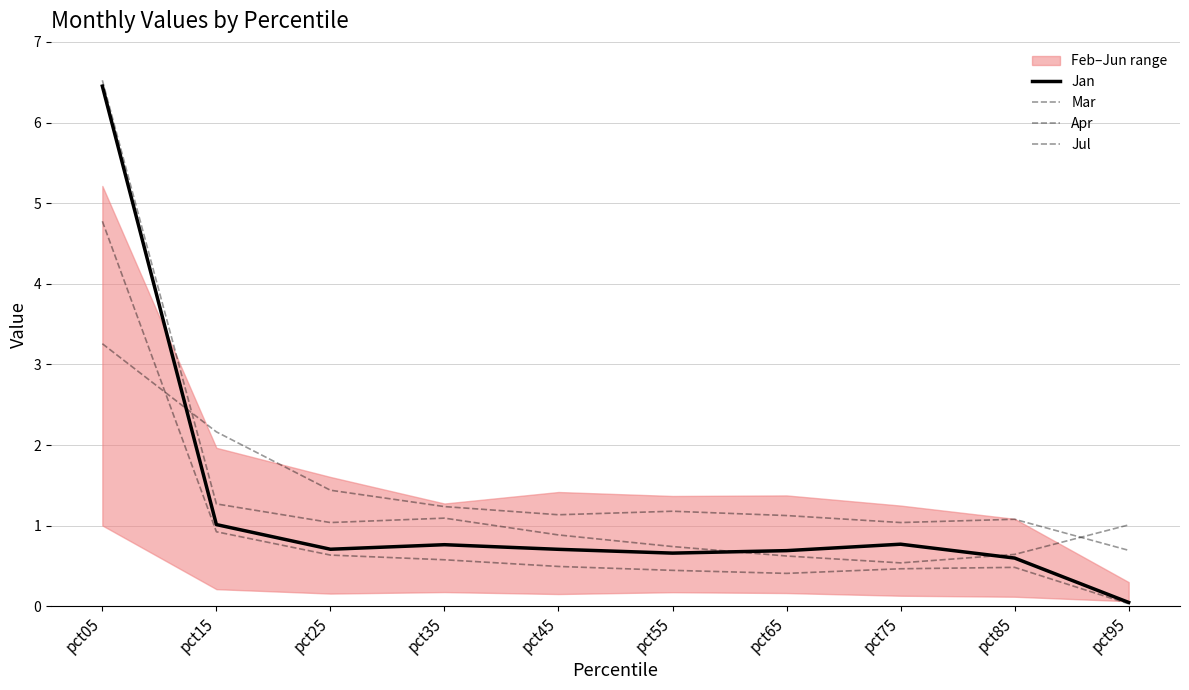

Reading left to right, transcribe all the data shown in this chart.

Jan: 6.5	1.0	0.7	0.8	0.7	0.7	0.7	0.8	0.6	0.0
Mar: 6.5	1.3	1.0	1.1	0.9	0.7	0.6	0.5	0.6	1.0
Apr: 3.3	2.2	1.4	1.2	1.1	1.2	1.1	1.0	1.1	0.7
Jul: 4.8	0.9	0.6	0.6	0.5	0.4	0.4	0.5	0.5	0.0